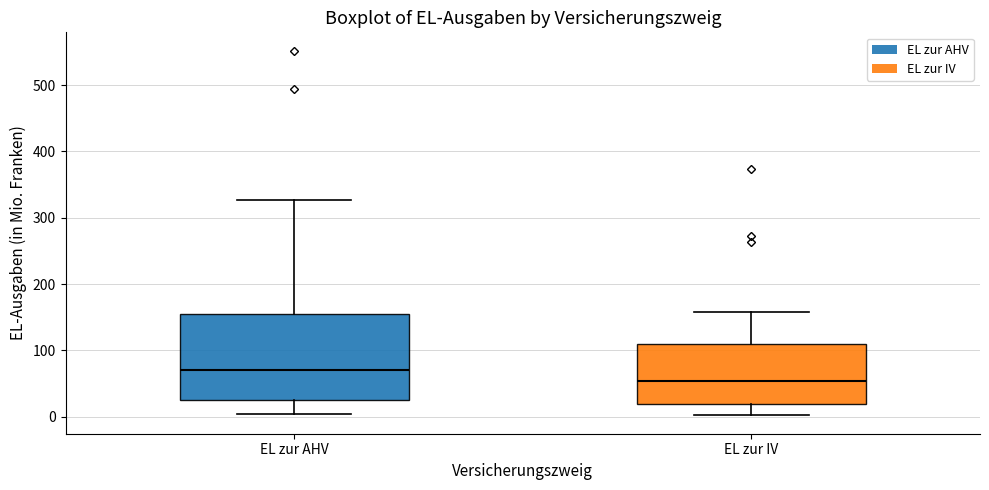

Which box has the lowest median line?

EL zur IV